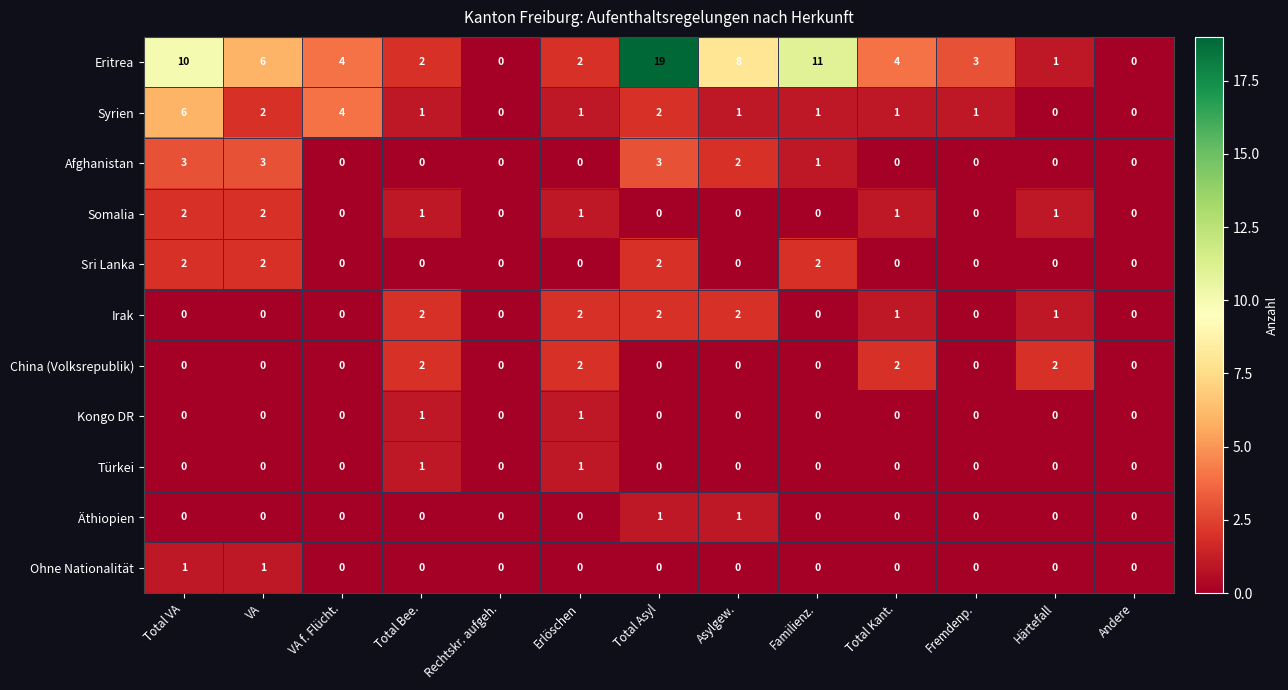

The value of Sri Lanka at Total Bee. is 0. True or false?

True